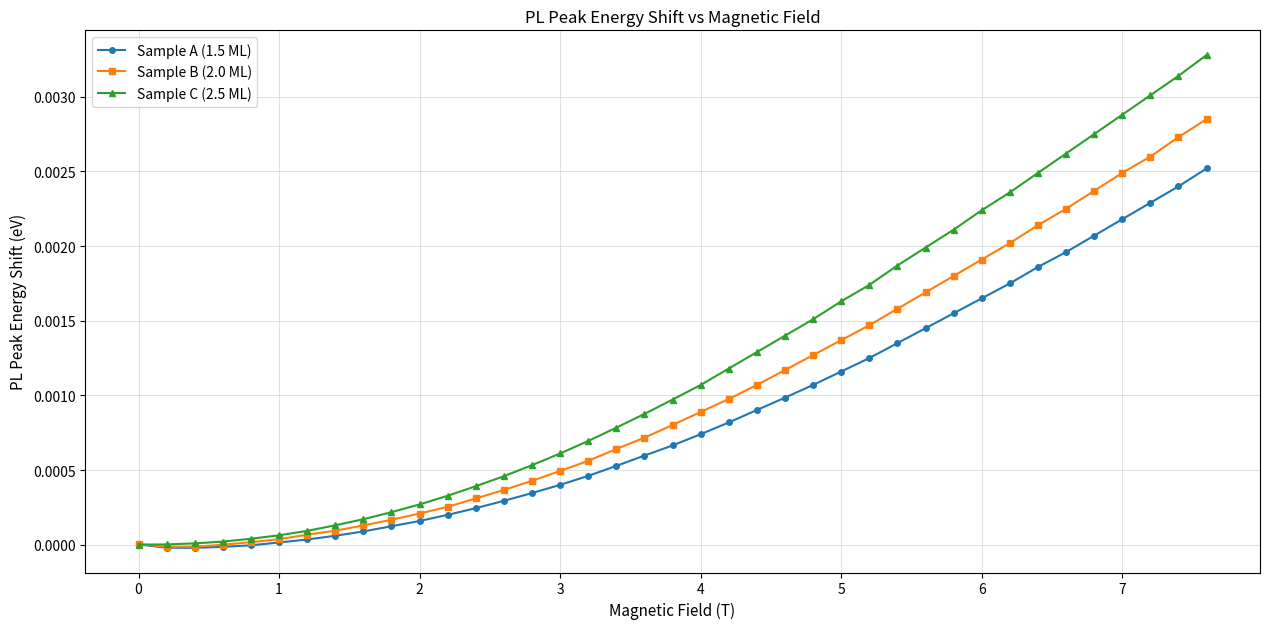

How many lines are shown in the chart?

3